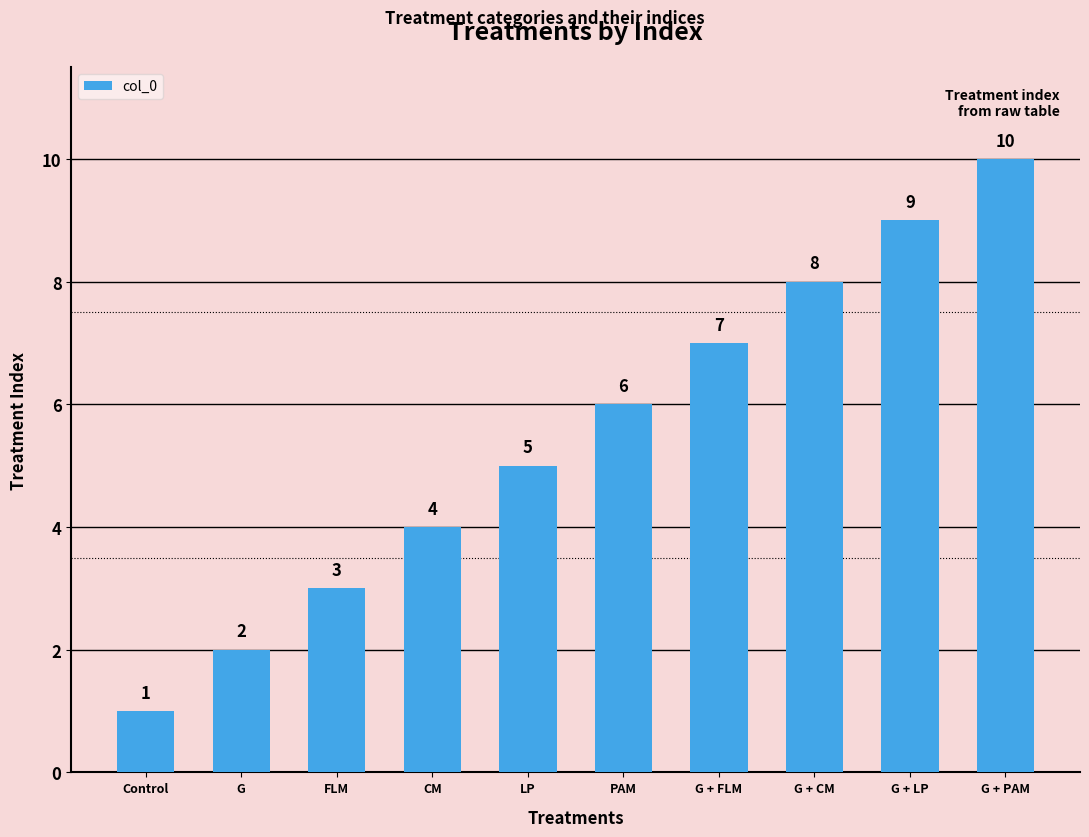

What is the approximate value at FLM?

3